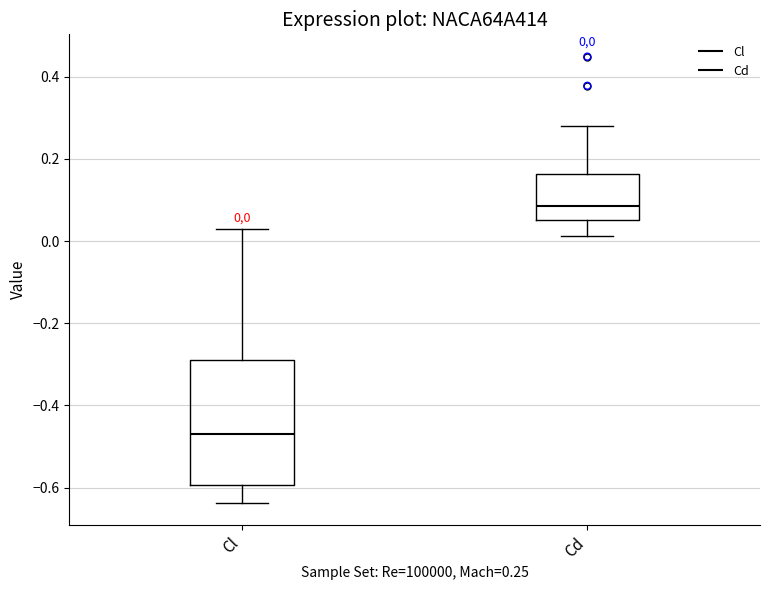

Comparing the boxes themselves (not the whiskers), which one is the tallest?

Cl